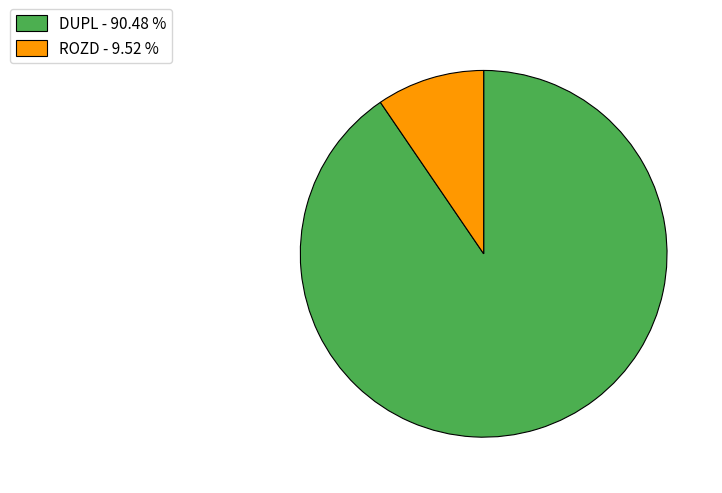

What is the ratio of the value at DUPL to the value at ROZD?

9.5